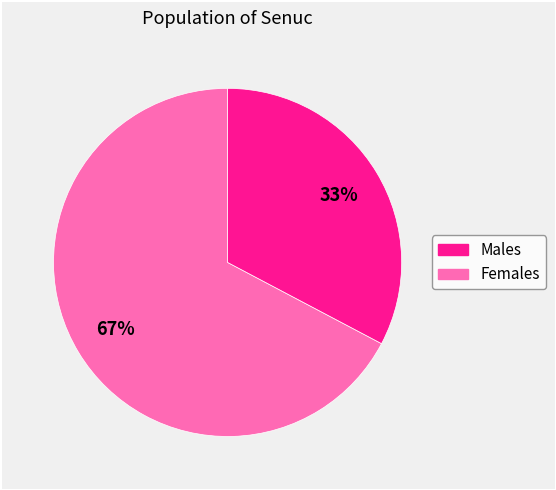

To the nearest percent, what is the average slice percentage?

50%